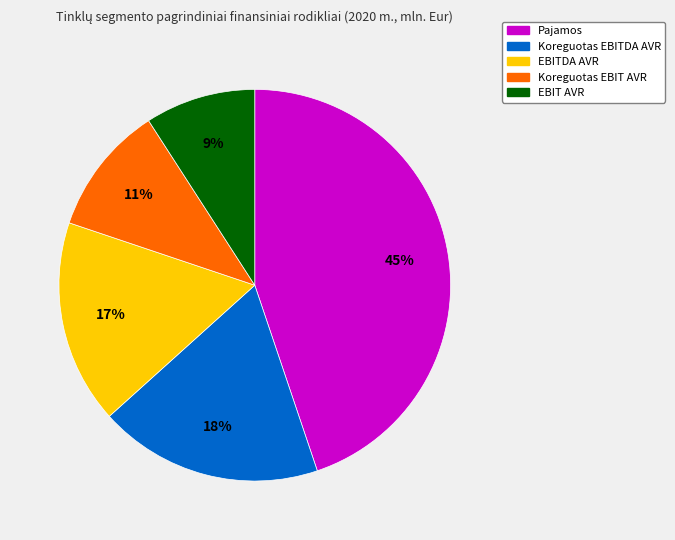

The EBITDA AVR slice represents 29% of the pie. True or false?

False